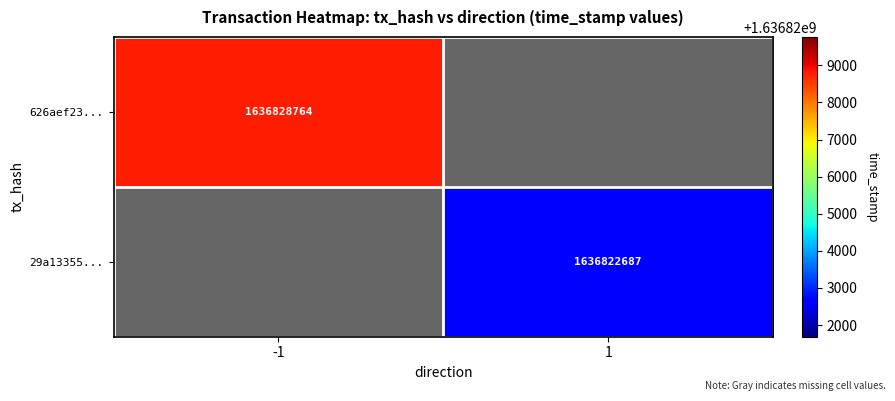

How many series are shown in this chart?

2